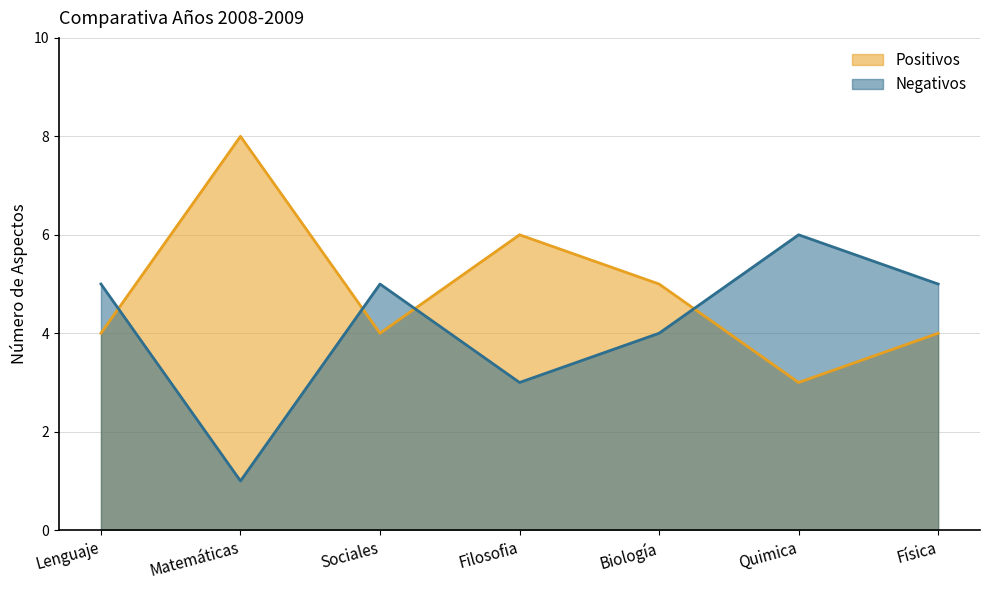

Is the value of Negativos at Biología greater than the value of Positivos at Quimica?

Yes